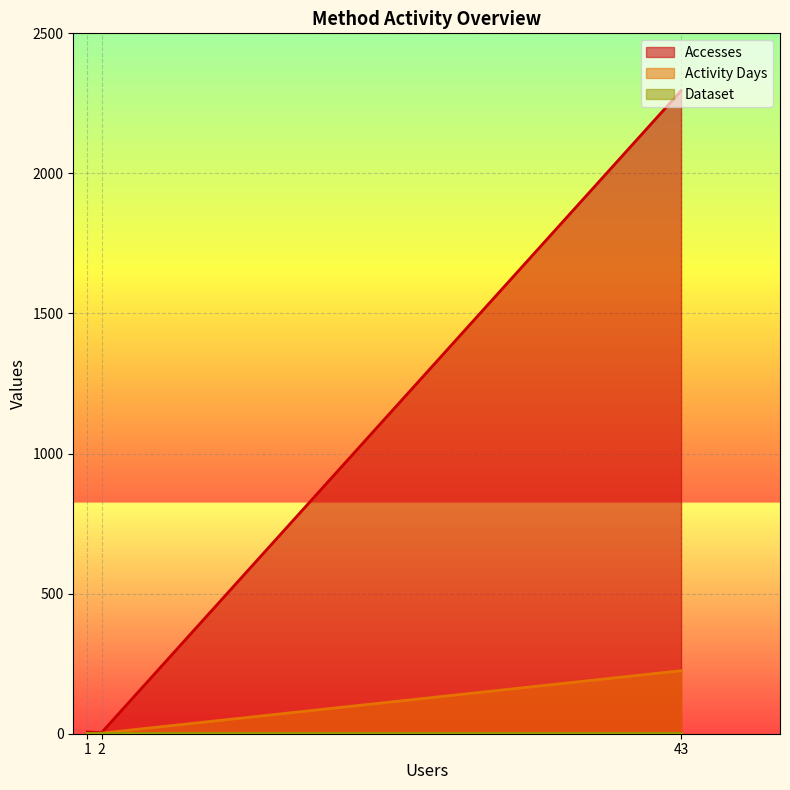

Reading left to right, extract all data points from this chart.

Accesses: cci-thredds-subset=2295	anon-ftp2.ceda.ac.uk=4	ftp3.ceda.ac.uk=6
Activity Days: cci-thredds-subset=225	anon-ftp2.ceda.ac.uk=2	ftp3.ceda.ac.uk=1
Dataset: cci-thredds-subset=1	anon-ftp2.ceda.ac.uk=1	ftp3.ceda.ac.uk=1